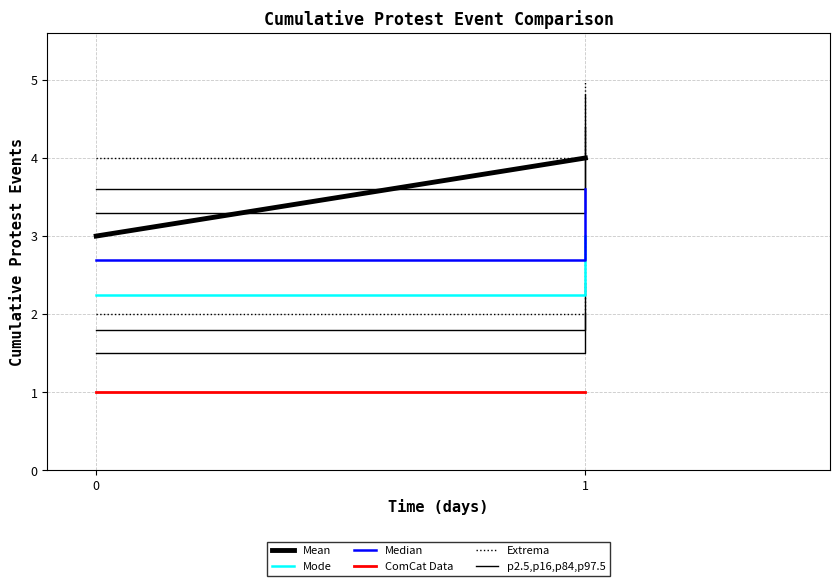

Reading left to right, extract all data points from this chart.

Mean: 3.0	4.0
Mode: 2.2	3.0
Median: 2.7	3.6
ComCat Data: 1.0	1.0
Extrema: 2.0	3.0
p2.5,p16,p84,p97.5: 1.5	2.0